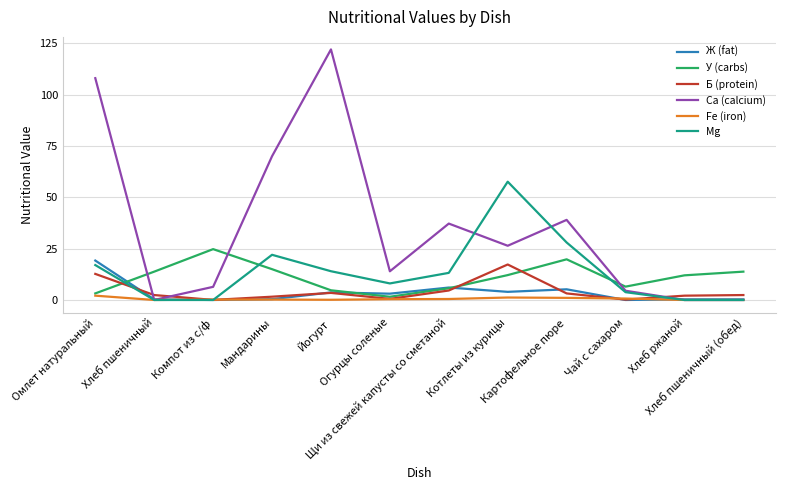

What is the highest value of the Mg series?

57.6